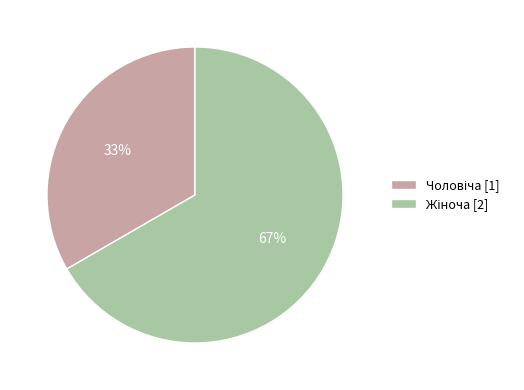

Does any single category account for the majority?

Yes